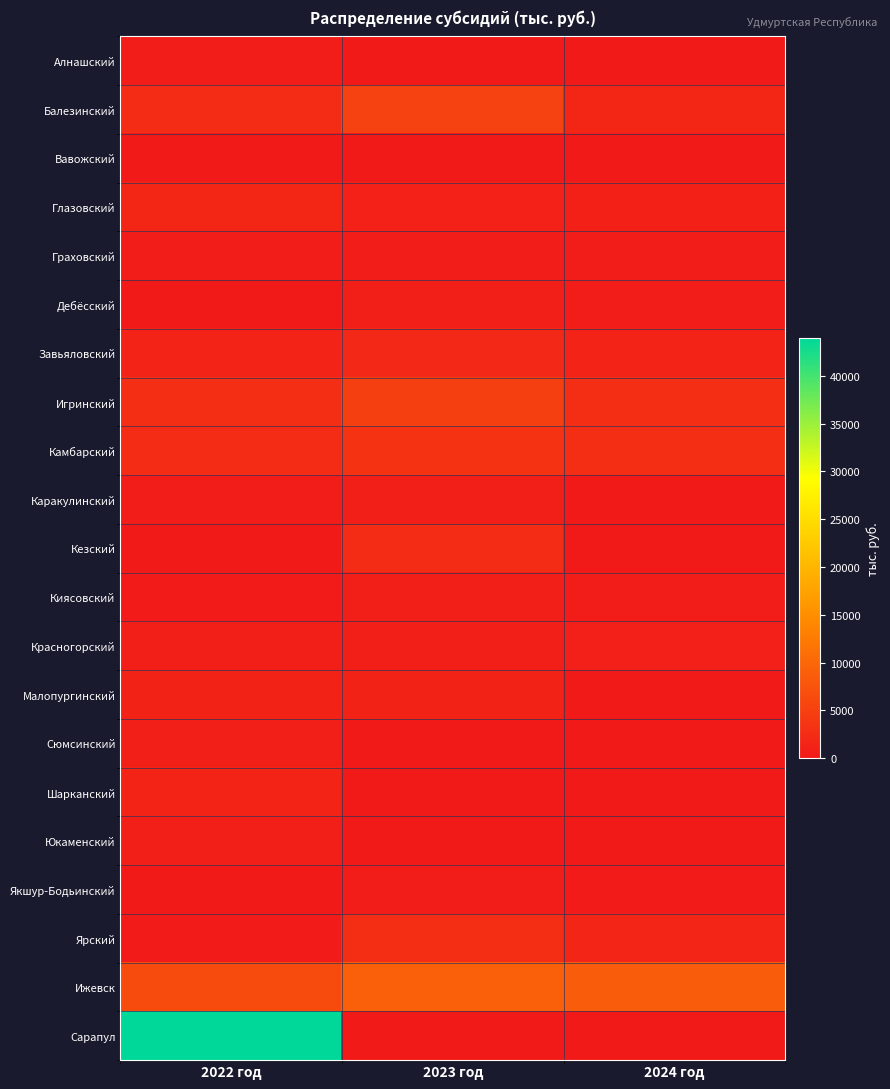

Which series has the largest total across all categories?

Сарапул